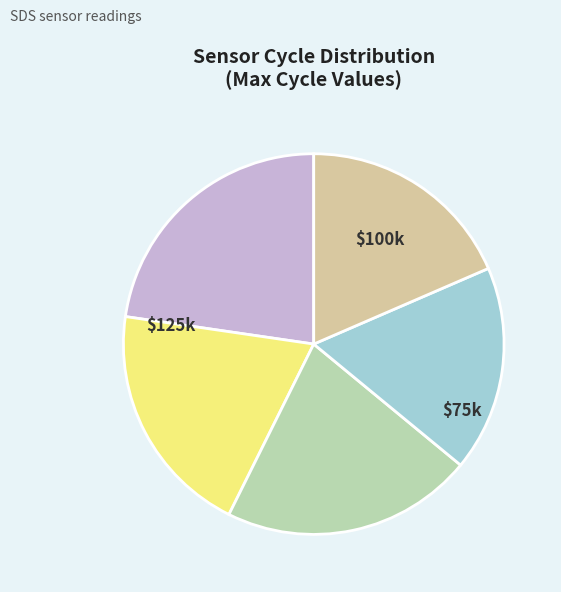

Is there a majority slice in this chart?

No